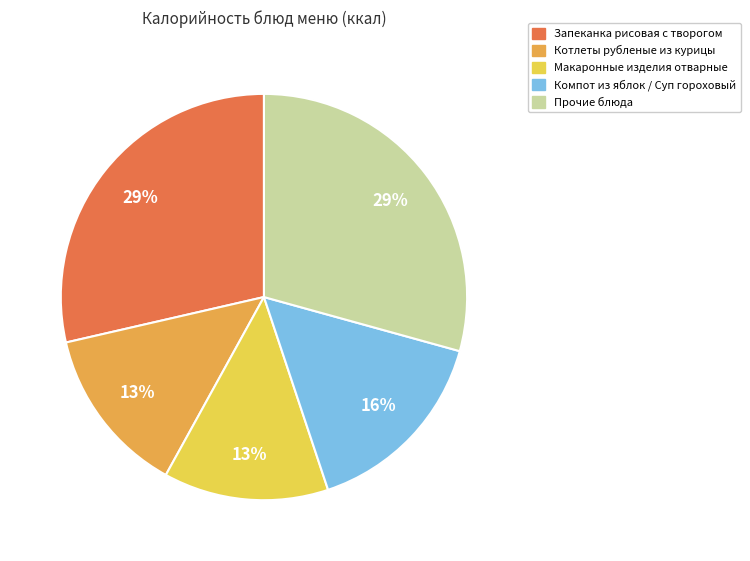

To the nearest percent, what is the average slice percentage?

20%